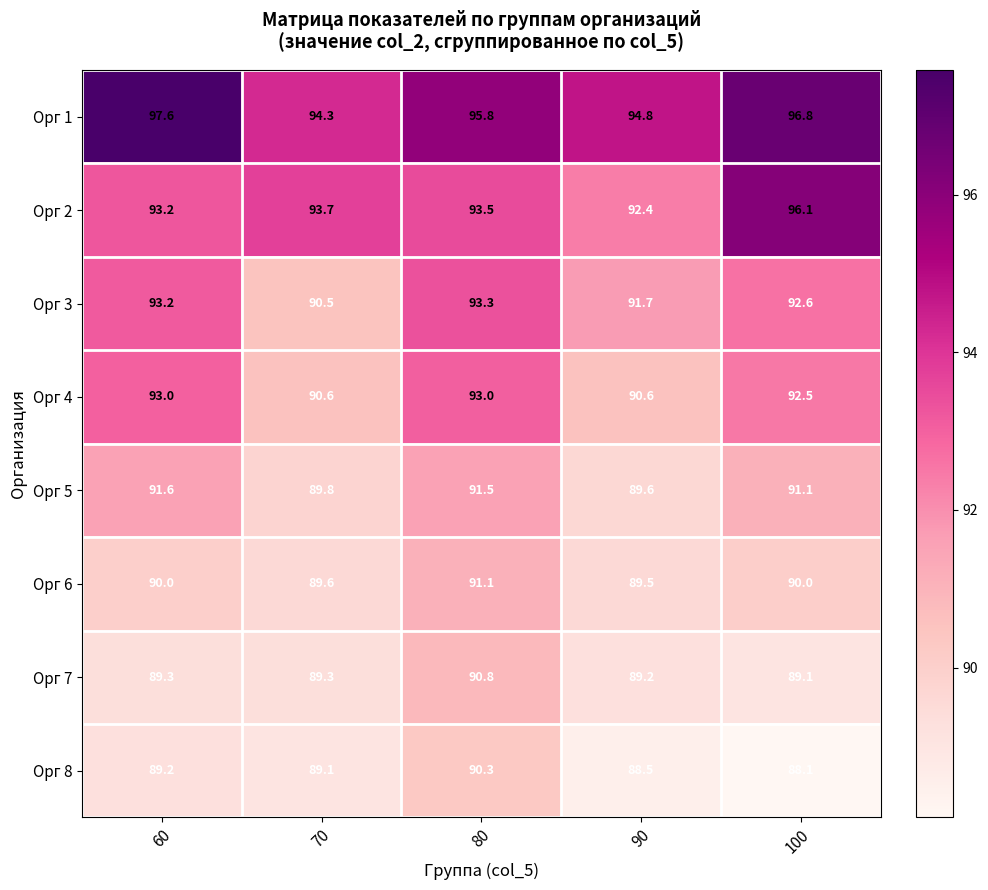

What is the sum of the Орг 8 values at 60 and 90?

177.7